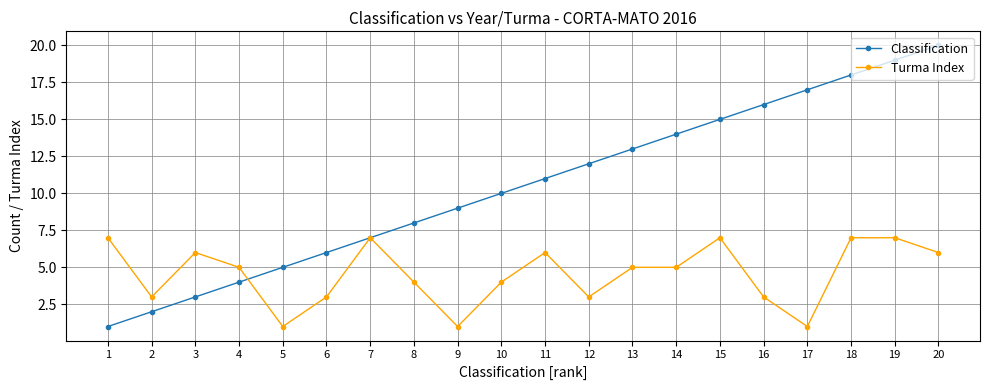

What is the difference between the second highest and minimum values in the Turma Index series?

6